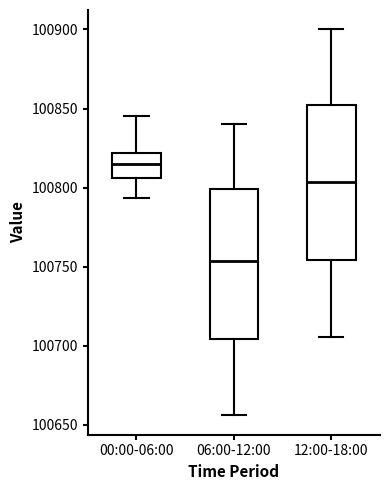

Reading left to right, transcribe this box plot: for each box, give where its median line is, the range the box spans, and where its two whiskers end, as read against the y-axis. The values are not printed on the chart, so give them approximately, as read against the axis.

00:00-06:00: median 100815, box 100805 to 100820, whiskers 100795 to 100845
06:00-12:00: median 100755, box 100705 to 100800, whiskers 100655 to 100840
12:00-18:00: median 100805, box 100755 to 100850, whiskers 100705 to 100900